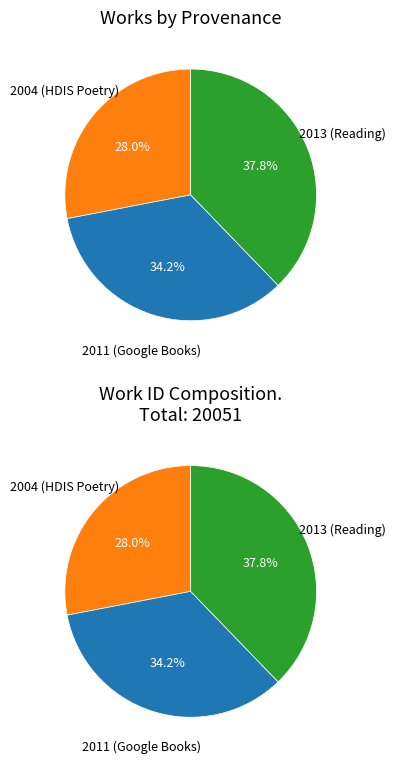

Does 2013 (Reading) represent more than half of the total?

No